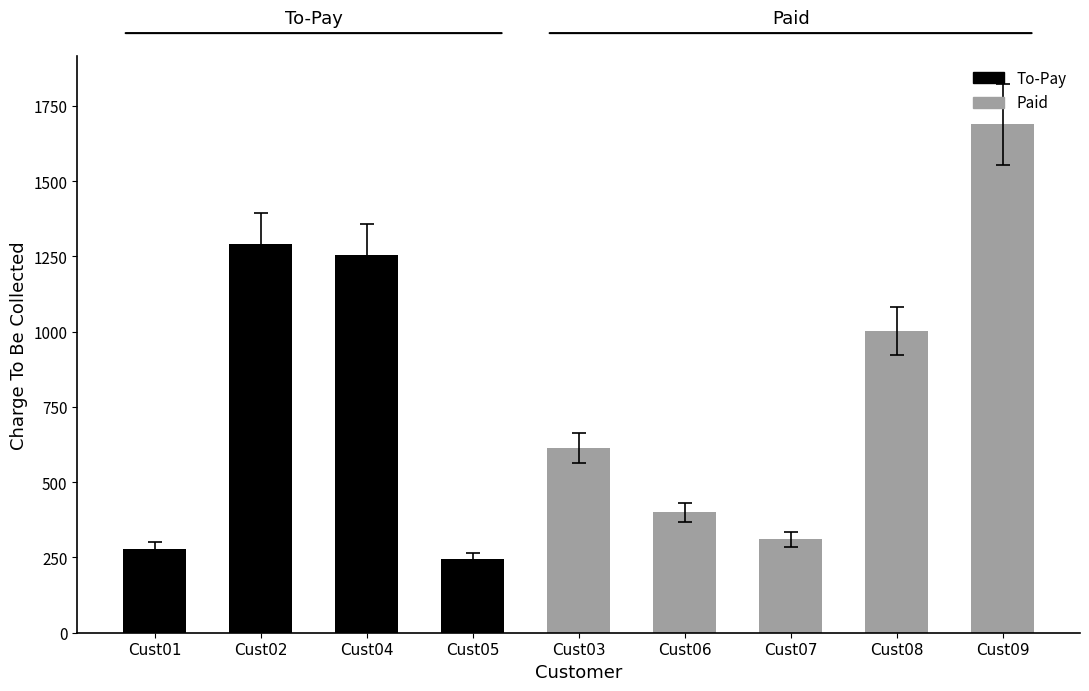

What is the smallest value displayed?

245